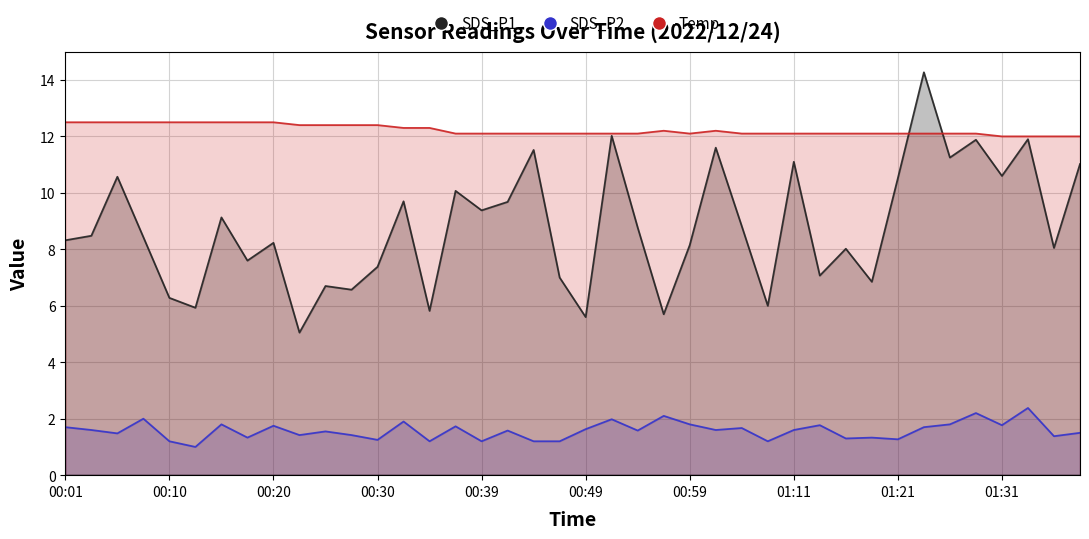

Which series ends up on top after the final intersection of SDS_P1 and Temp?

Temp